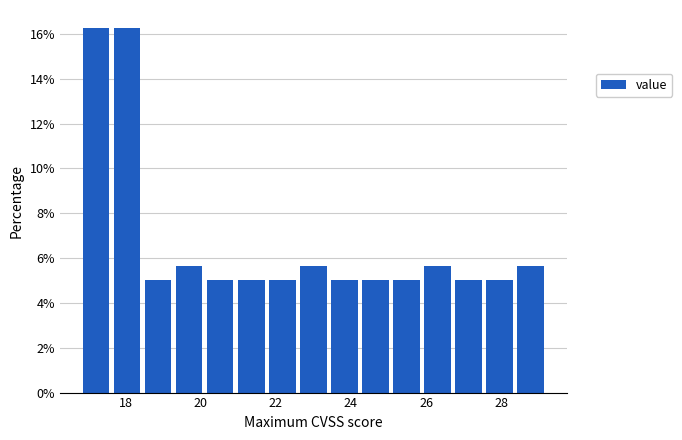

Reading left to right, transcribe this chart: for each bar, give the range it covers on the x-axis and its height. Neither the bar edges nor the heights are printed on the chart, so give them approximately, as read against the axes.

16.8 to 17.6: 16.2
17.6 to 18.4: 16.2
18.4 to 19.2: 5.0
19.2 to 20.2: 5.6
20.2 to 21.0: 5.0
21.0 to 21.8: 5.0
21.8 to 22.6: 5.0
22.6 to 23.4: 5.6
23.4 to 24.2: 5.0
24.2 to 25.0: 5.0
25.0 to 25.8: 5.0
25.8 to 26.8: 5.6
26.8 to 27.6: 5.0
27.6 to 28.4: 5.0
28.4 to 29.2: 5.6